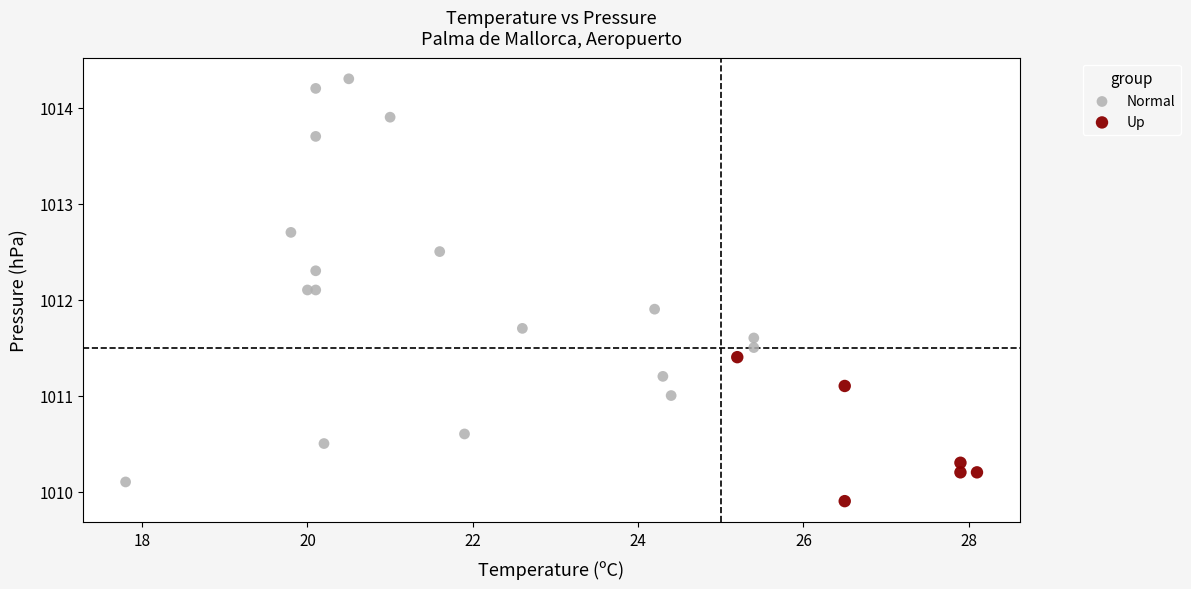

Which series contains the highest Y value?

Normal